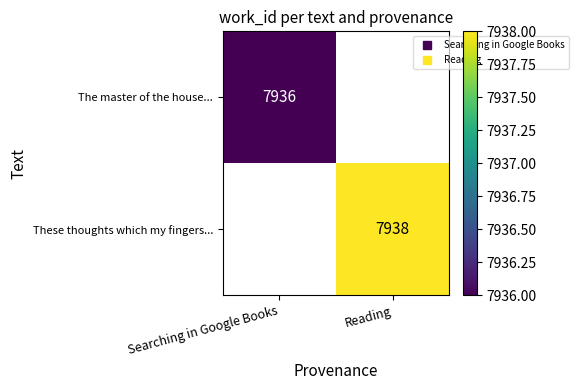

Between Searching in Google Books and Reading, which is larger?

Reading